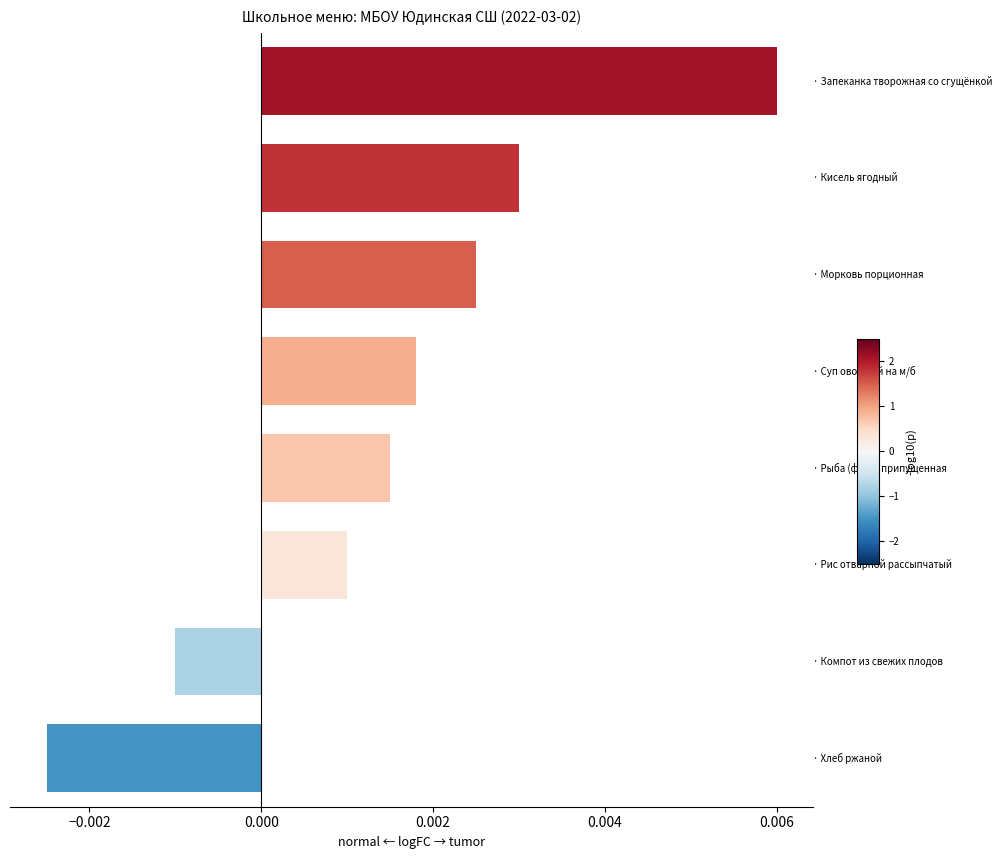

How many values are between 0 and 1?

6